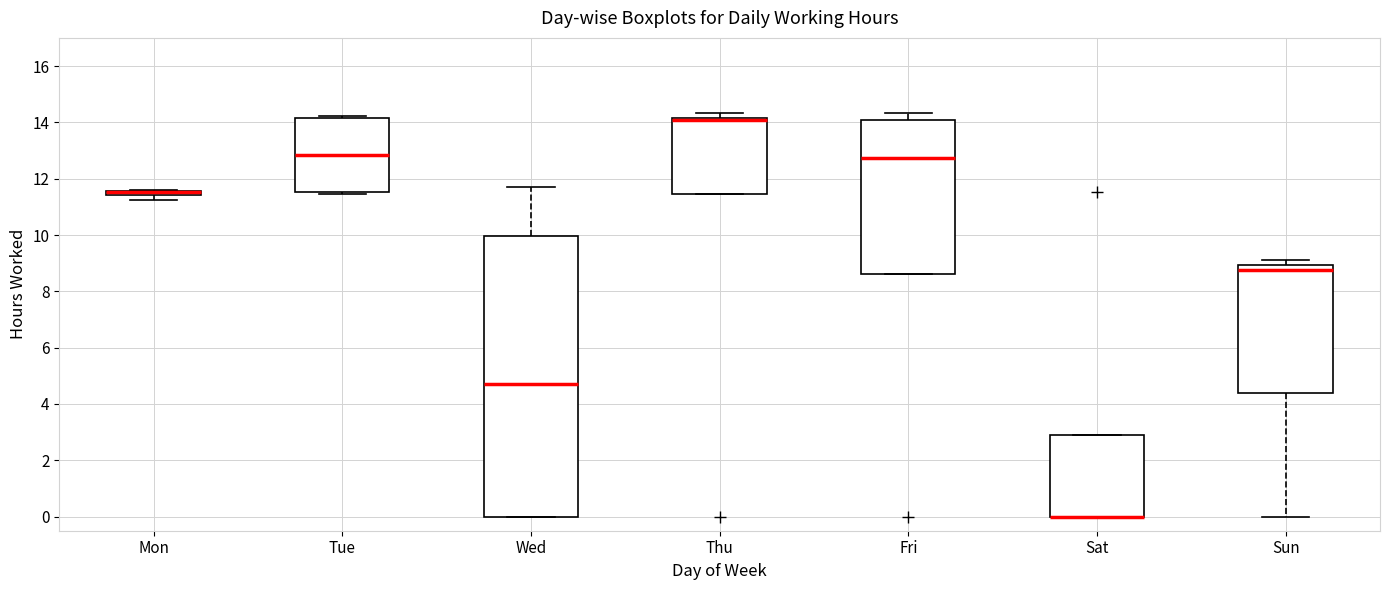

Where does the median line of the box for Tue sit on the y-axis? The values are not printed on the chart, so give them approximately, as read against the axis.

12.8